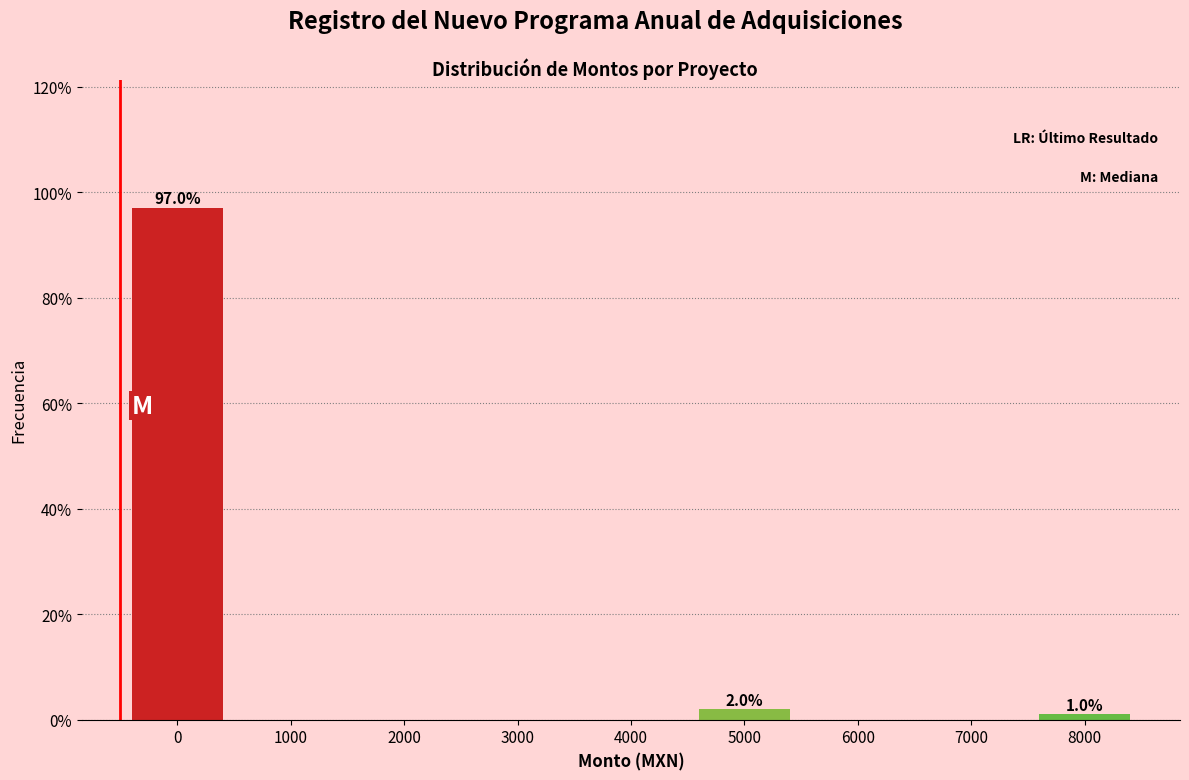

Reading left to right, what are all the values shown in this chart?

0=97.0	1000=0.0	2000=0.0	3000=0.0	4000=0.0	5000=2.0	6000=0.0	7000=0.0	8000=1.0